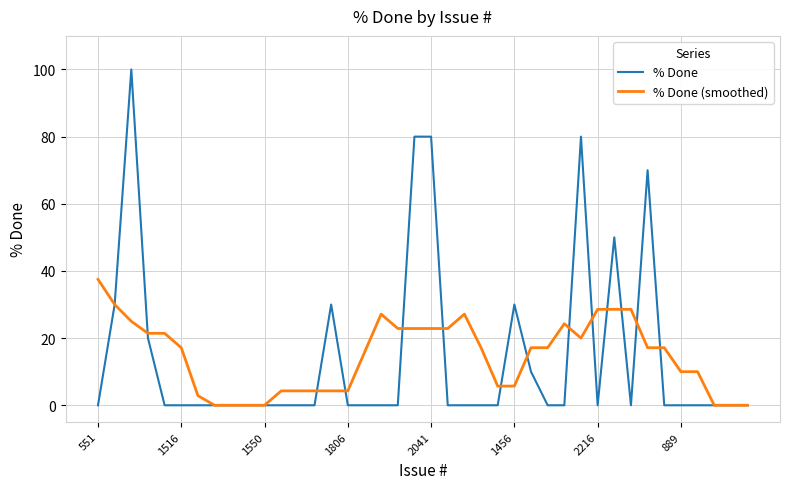

What is the highest value of the % Done series?

100.0